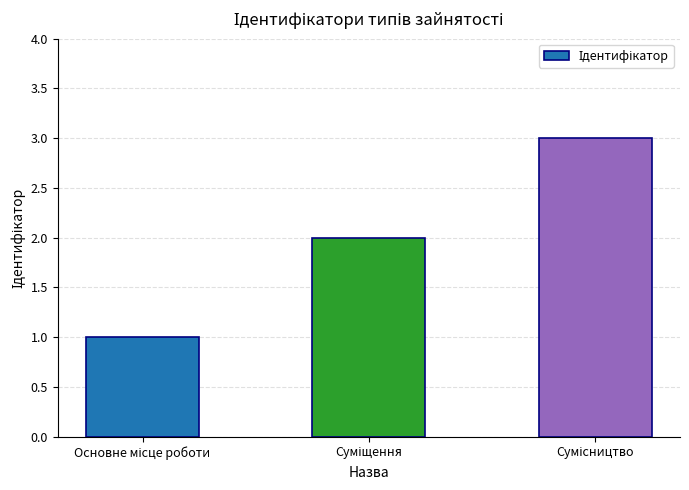

What is the greatest value displayed?

3